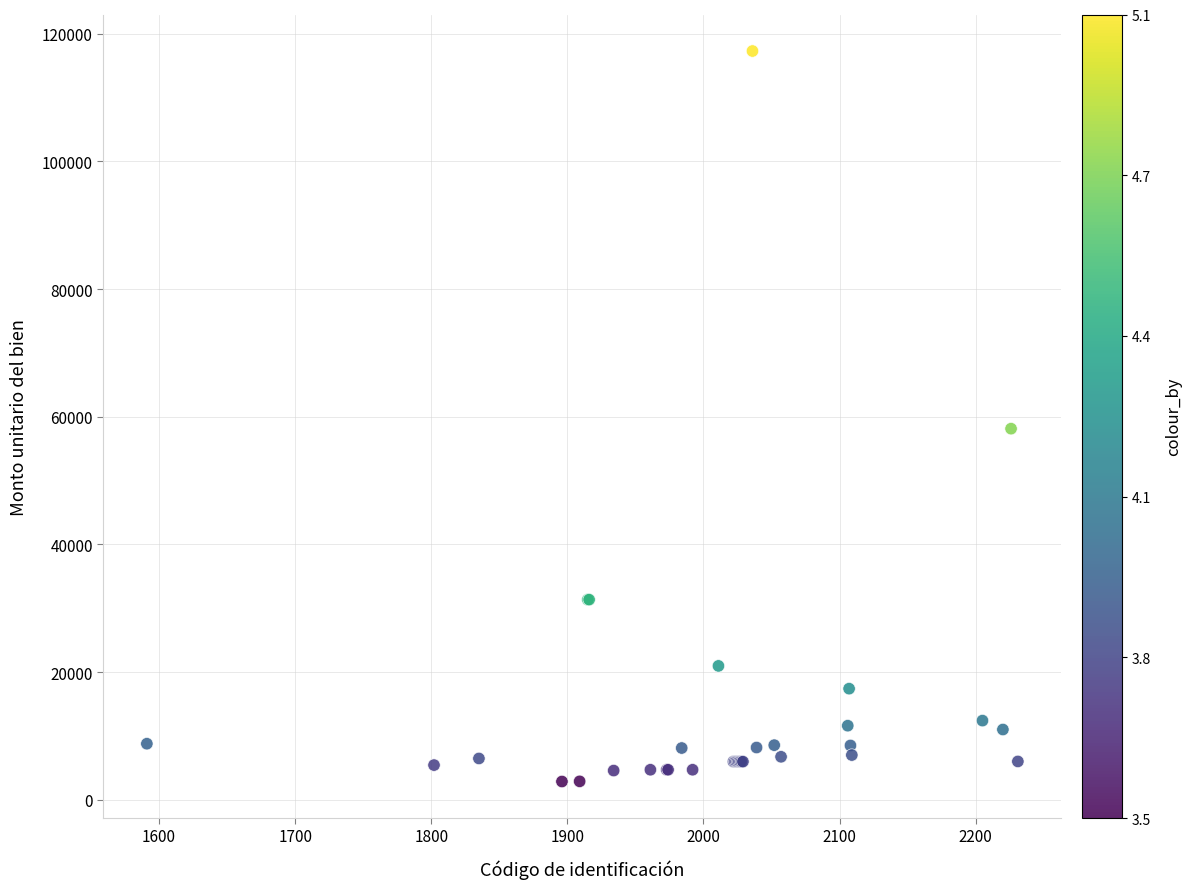

What Y value in the scatter plot is closest to 60074?

58130.8